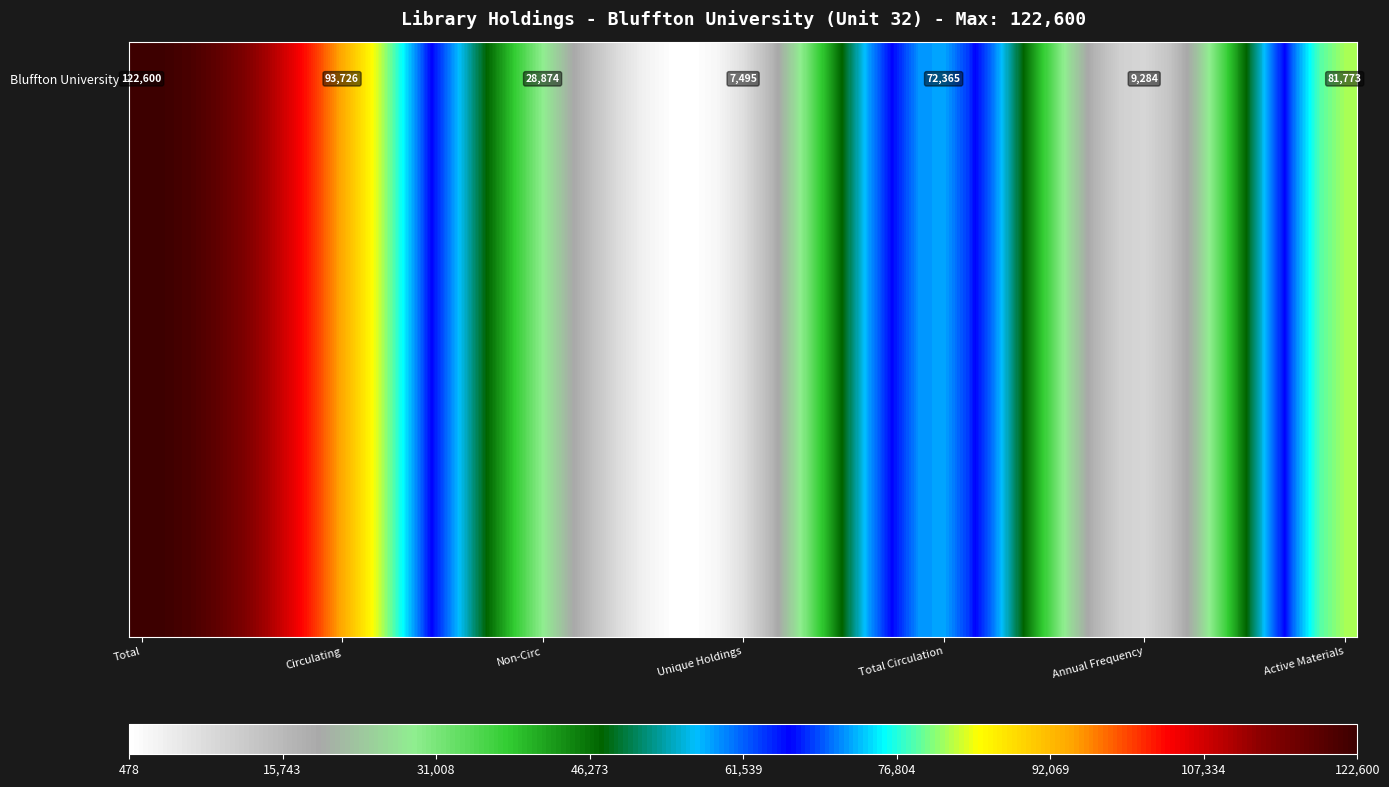

Reading right to left, what are all the values shown in this chart?

81773	9284	72365	7495	28874	93726	122600